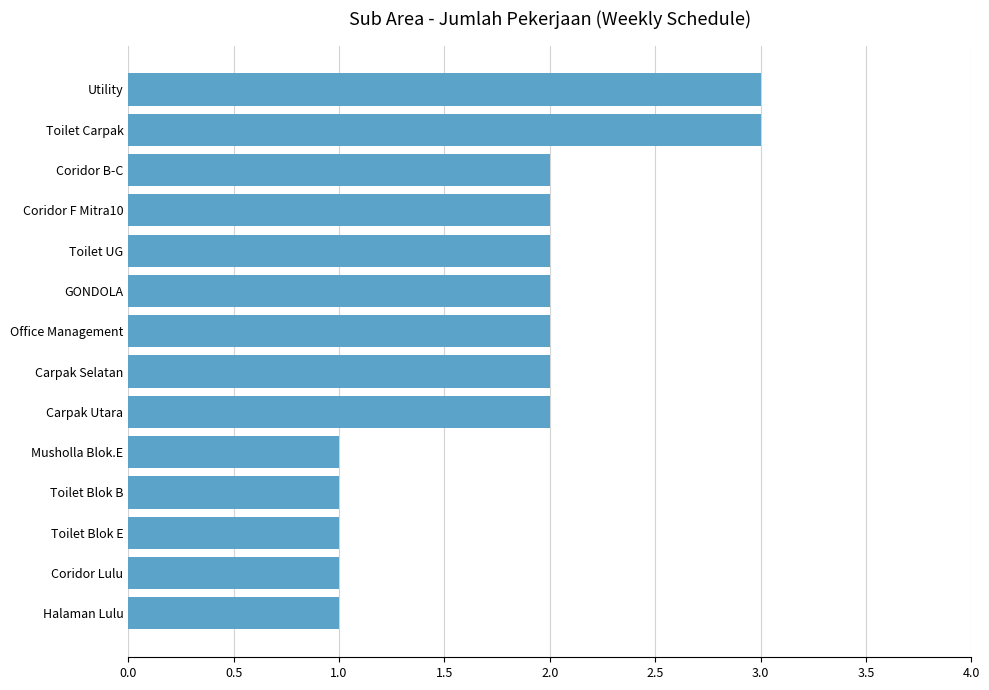

What is the sum of all values?

25